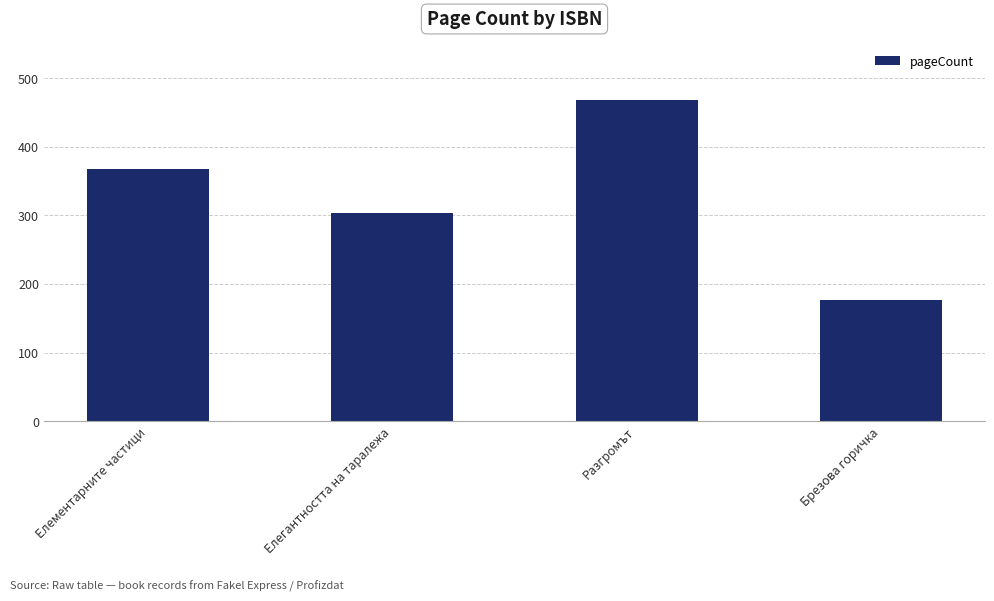

What is the sum of all values?

1316